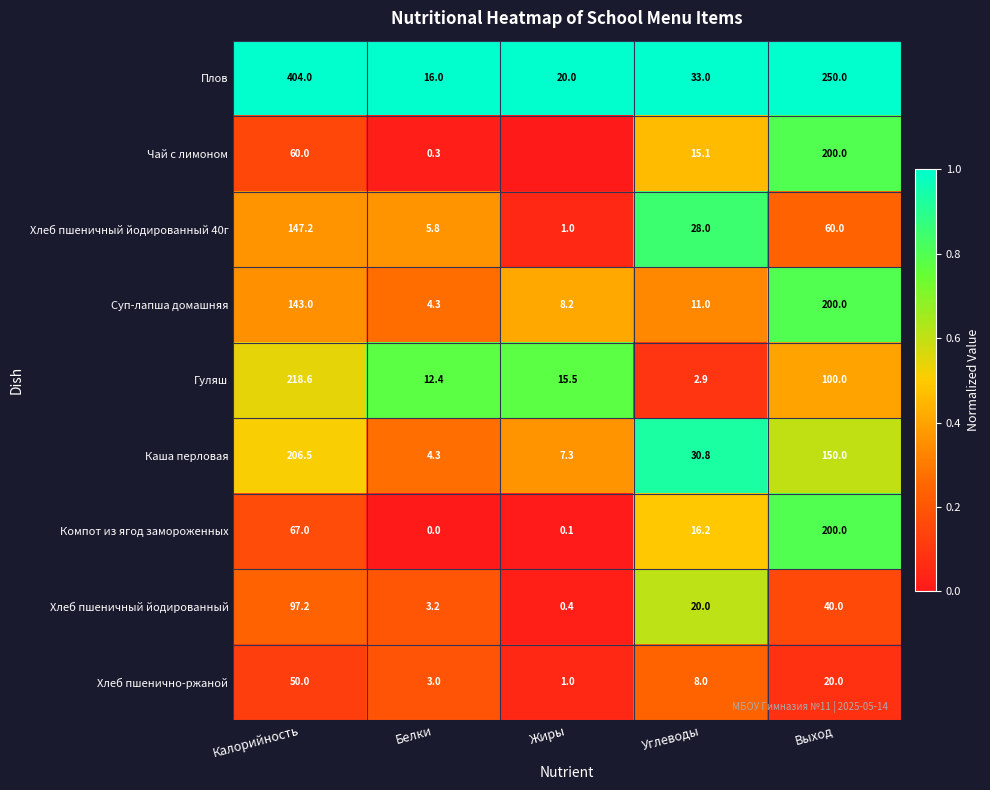

Rank the categories by Плов value from lowest to highest.

Белки, Жиры, Углеводы, Выход, Калорийность